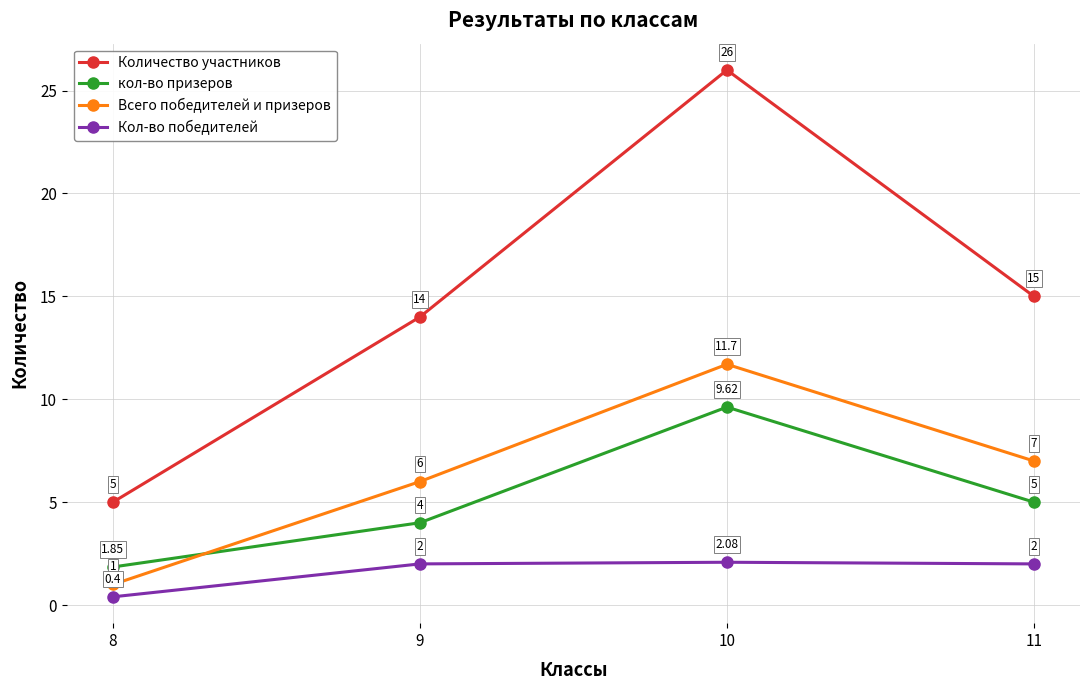

What is the total value across all series at 10?

49.4